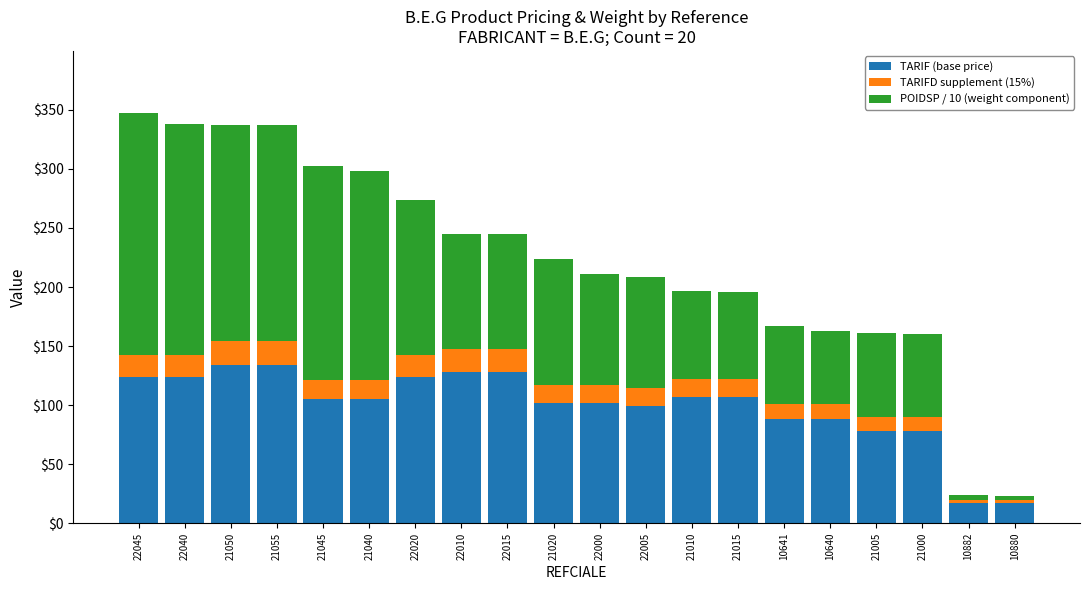

Does the chart contain any negative values?

No